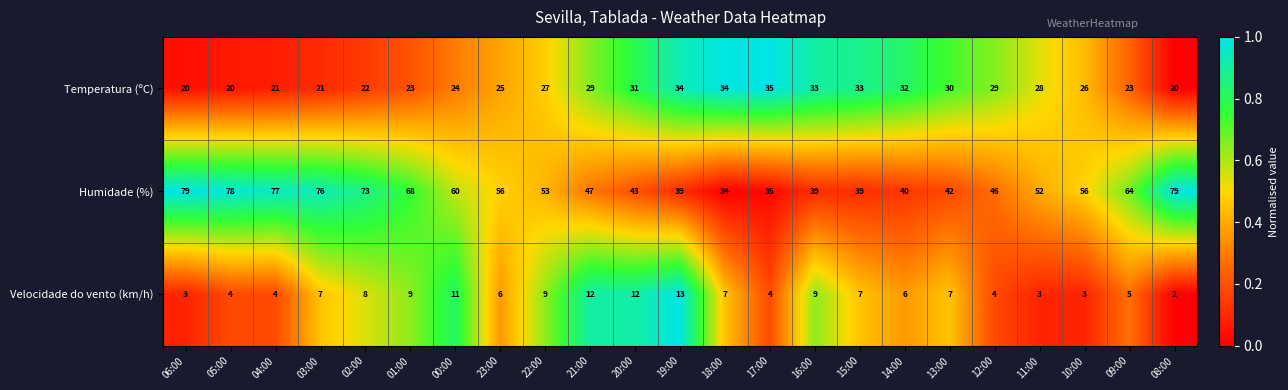

How many distinct data groups are displayed?

3